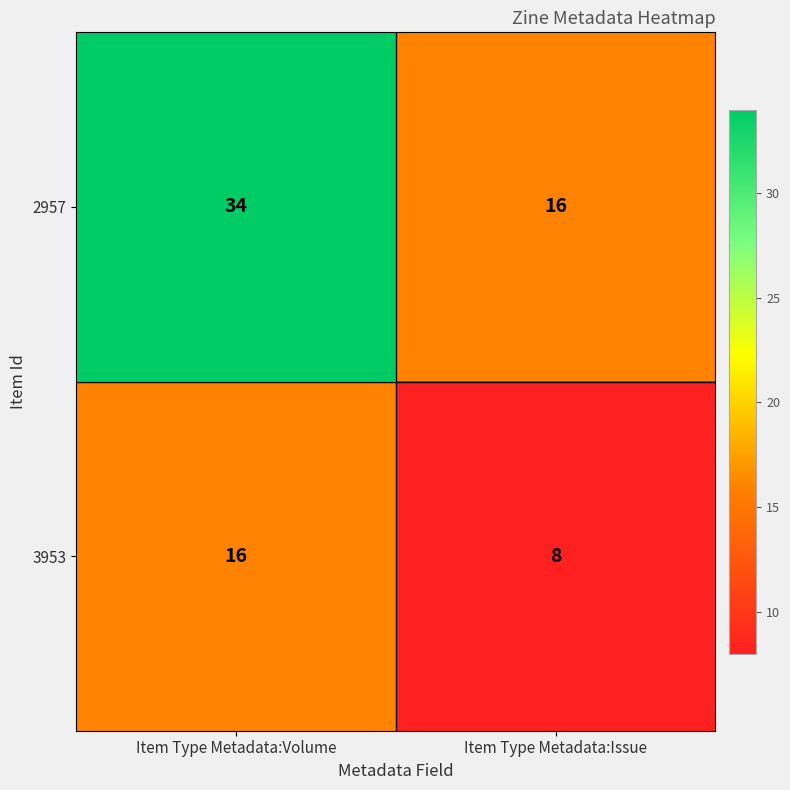

Rank the series by their maximum value, from highest to lowest.

2957, 3953